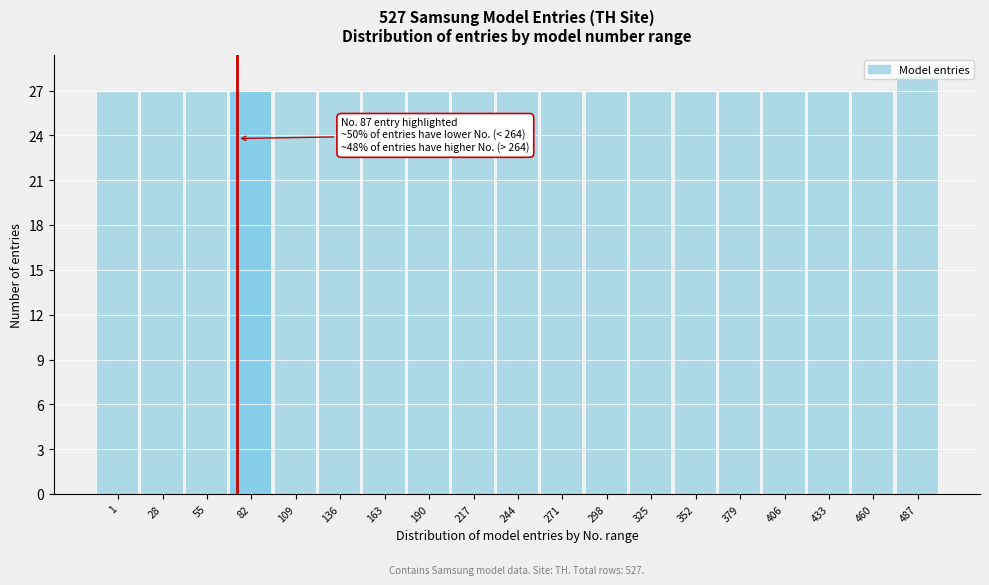

What is the ratio of the value at 109 to the value at 406?

1.0